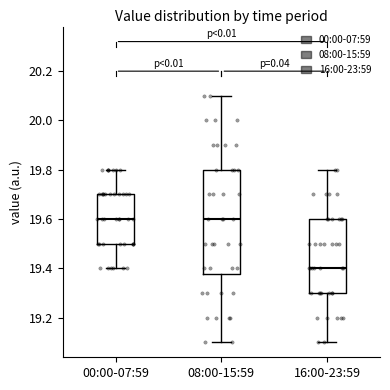

Reading left to right, transcribe this box plot: for each box, give where its median line is, the range the box spans, and where its two whiskers end, as read against the y-axis. The values are not printed on the chart, so give them approximately, as read against the axis.

00:00-07:59: median 19.60, box 19.50 to 19.70, whiskers 19.40 to 19.80
08:00-15:59: median 19.60, box 19.38 to 19.80, whiskers 19.10 to 20.10
16:00-23:59: median 19.40, box 19.30 to 19.60, whiskers 19.10 to 19.80